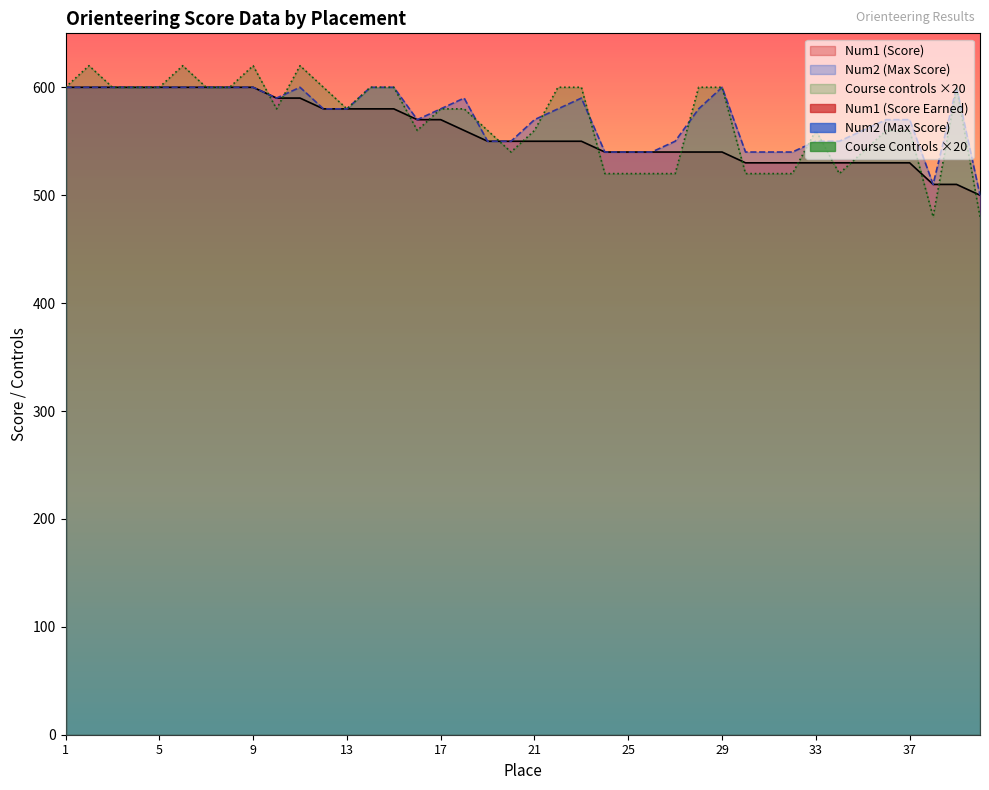

Which label corresponds to the smallest value in the chart?

38